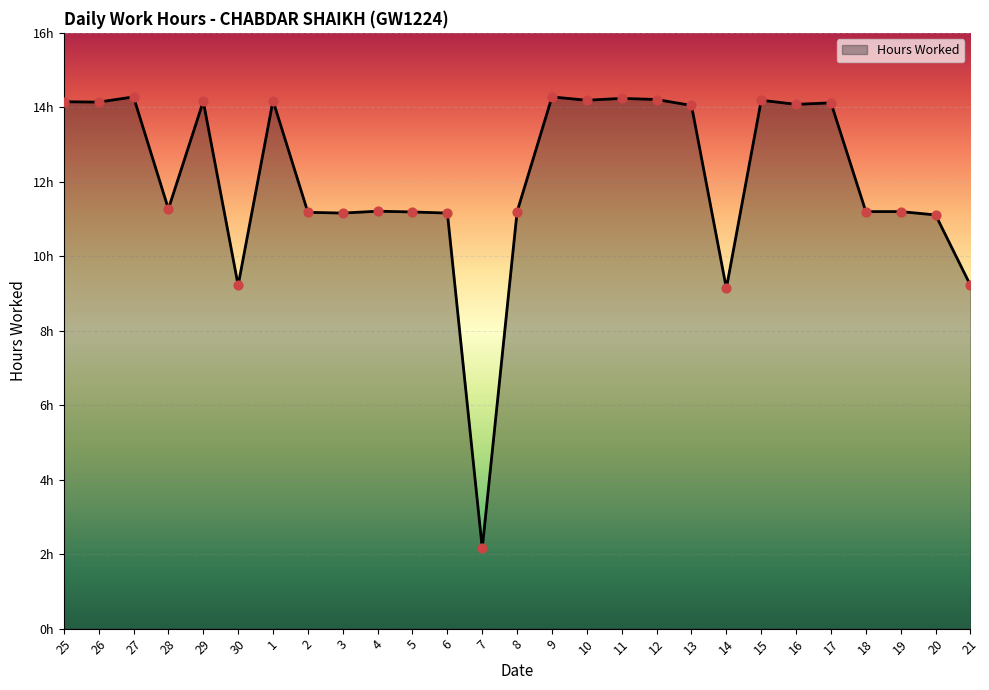

Approximately how many times larger is the value at 18 compared to 29?

0.8